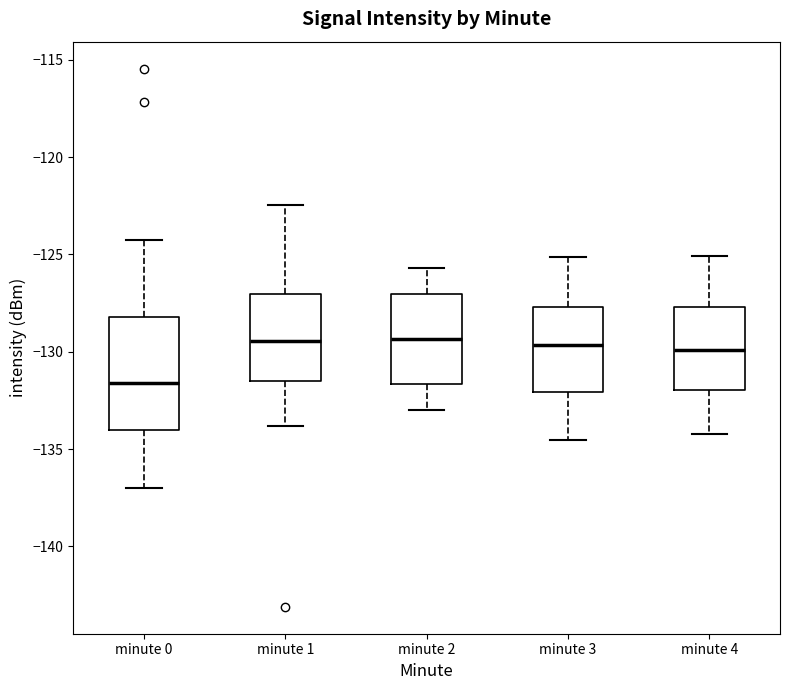

Where does the upper whisker of the box for minute 1 end on the y-axis? The values are not printed on the chart, so give them approximately, as read against the axis.

-122.5